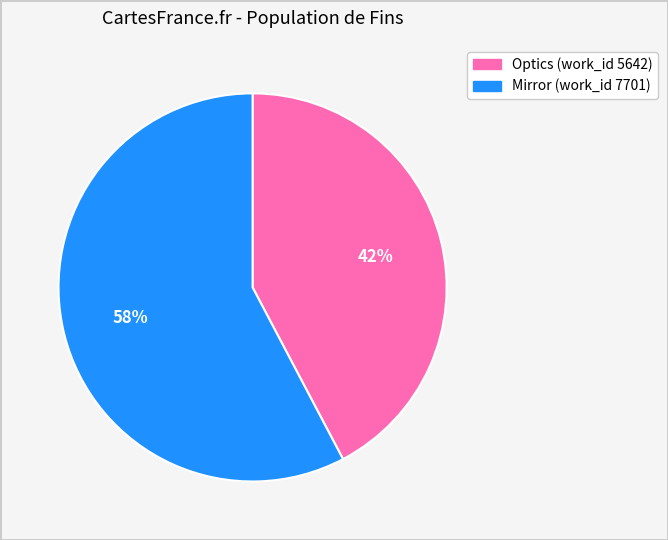

Is Optics (work_id 5642) the majority of the pie?

No